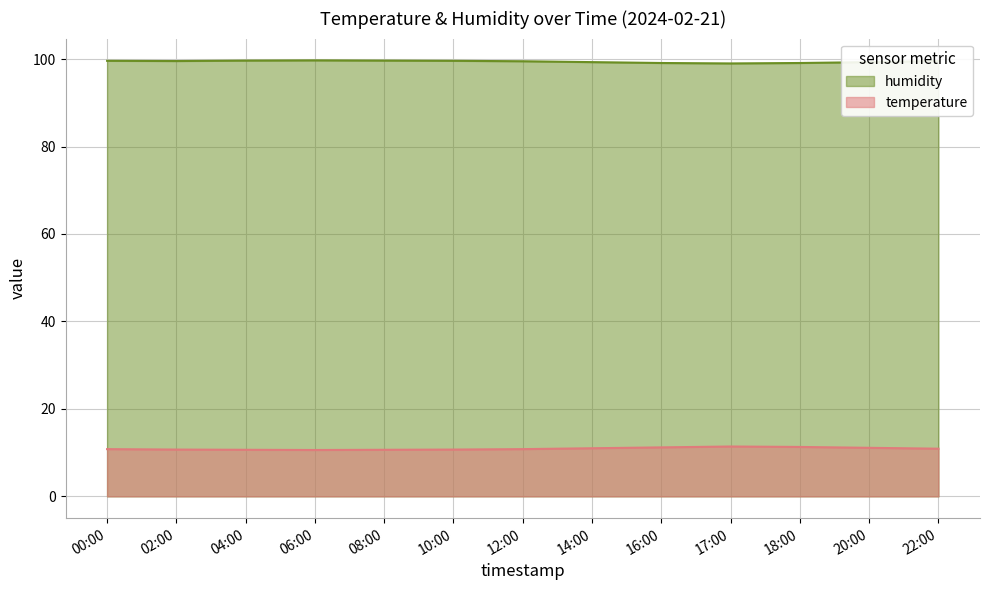

What is the total value across all series at 10:00?

110.3